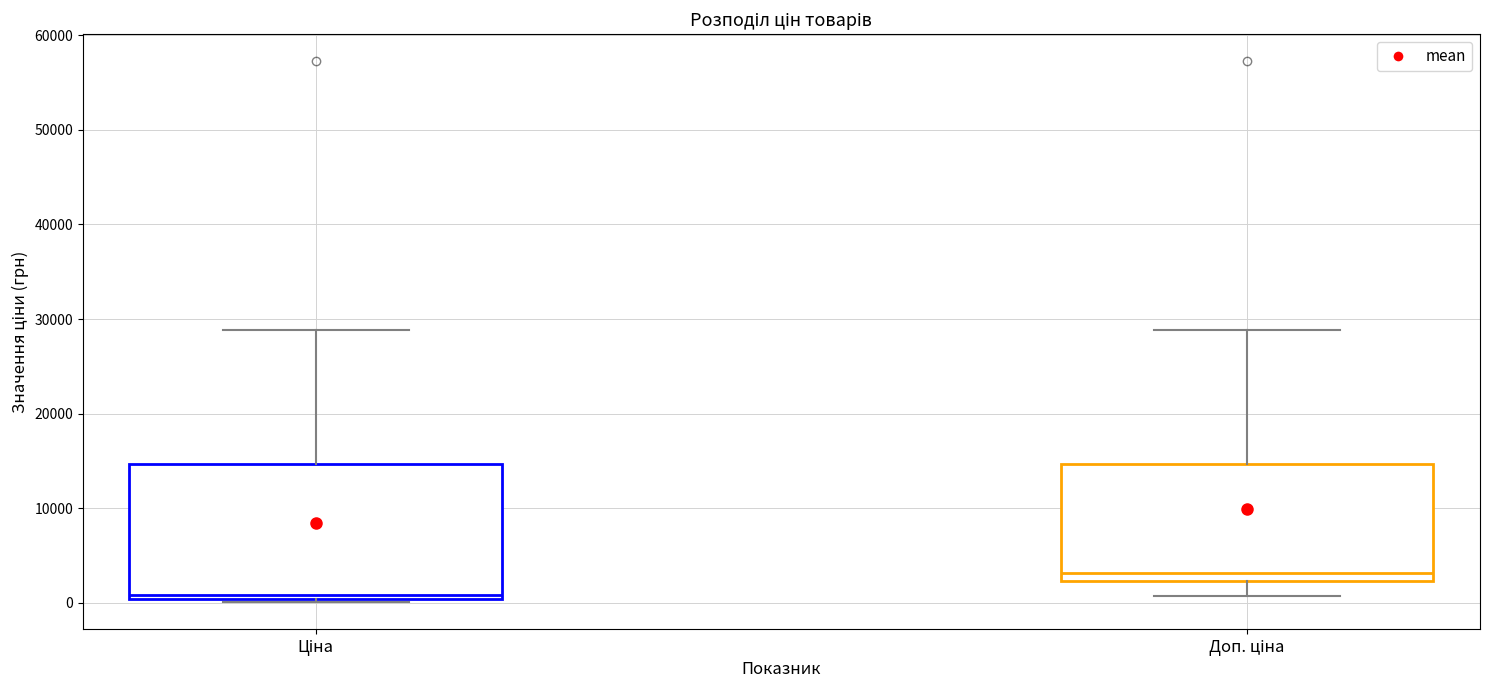

Which box has the highest median line?

Доп. ціна